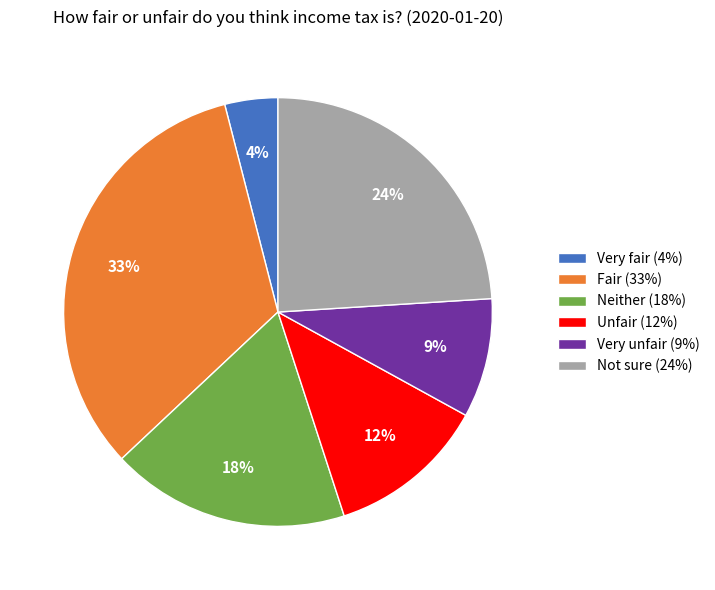

Which has a higher value, Unfair or Not sure?

Not sure